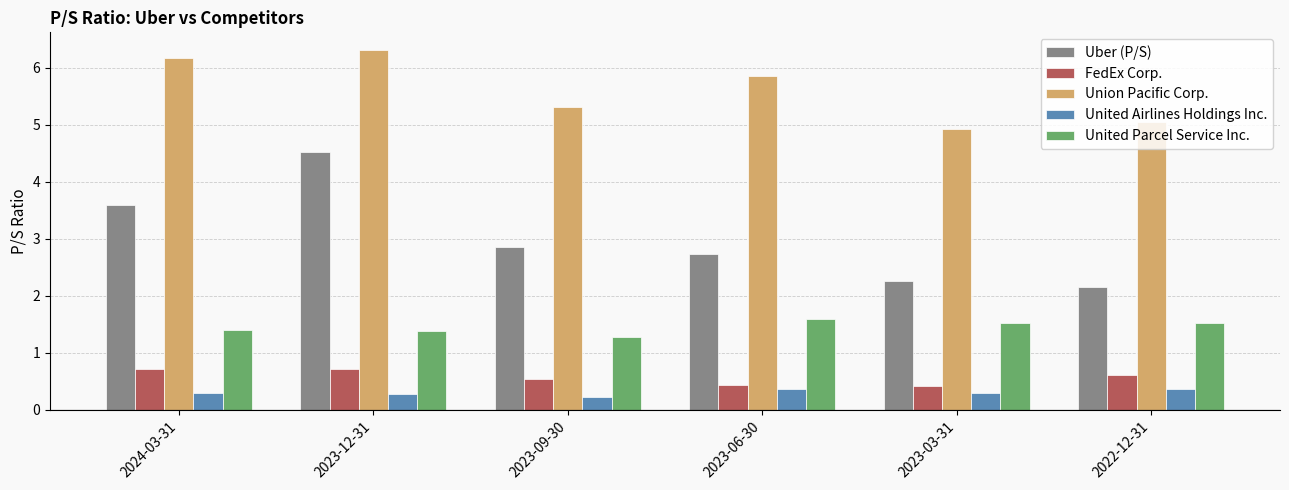

Count the United Airlines Holdings Inc. values in the range 0 to 1.

6